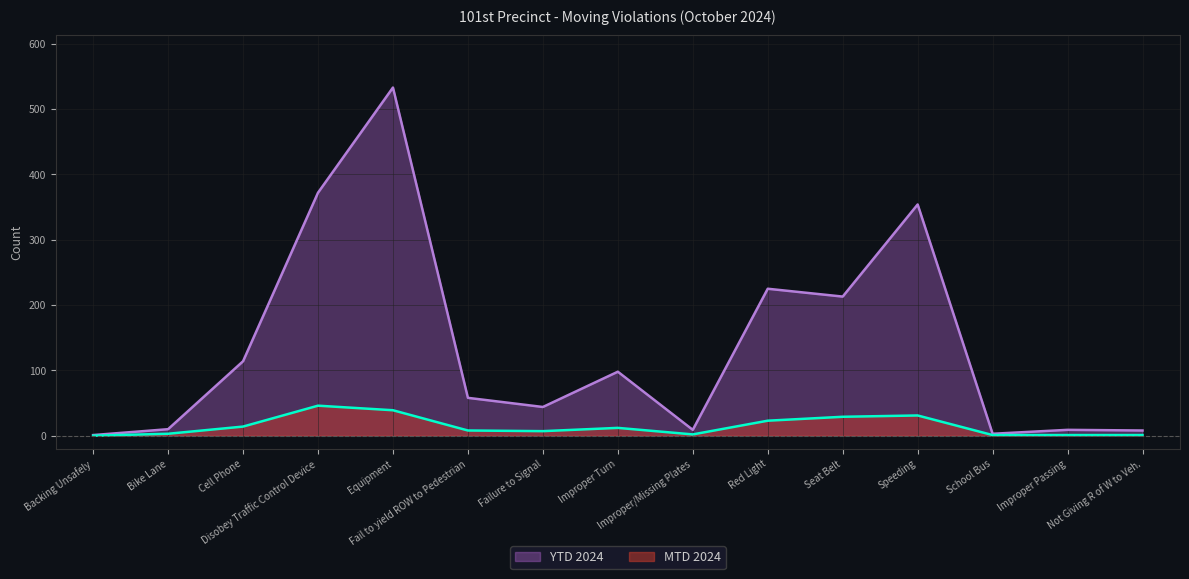

Which category has the highest value in the YTD 2024 series?

Equipment